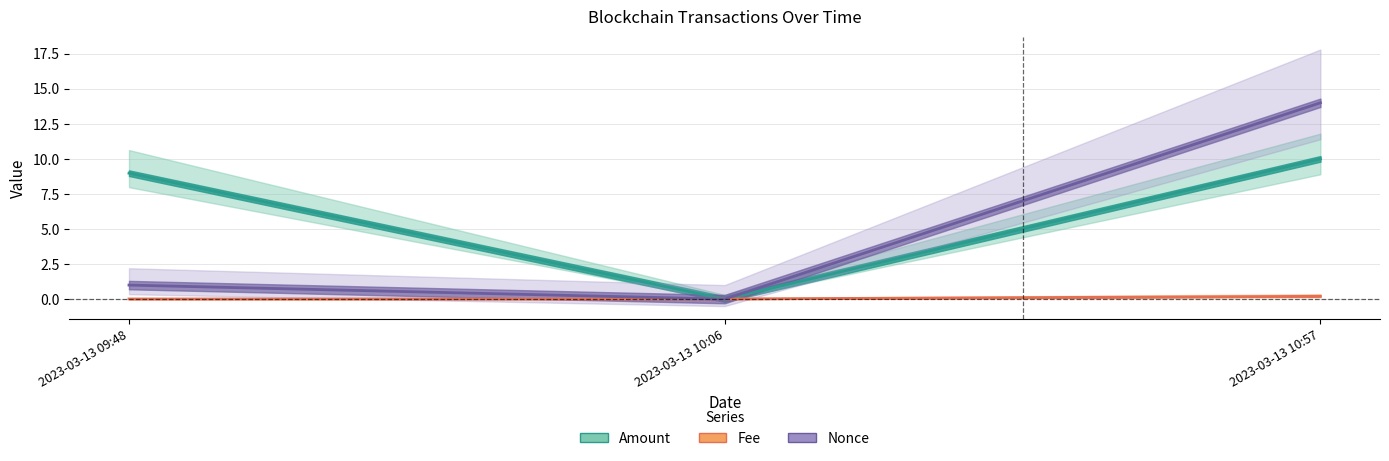

At 2023-03-13 10:57, list the series in order from smallest to largest.

Fee, Amount, Nonce